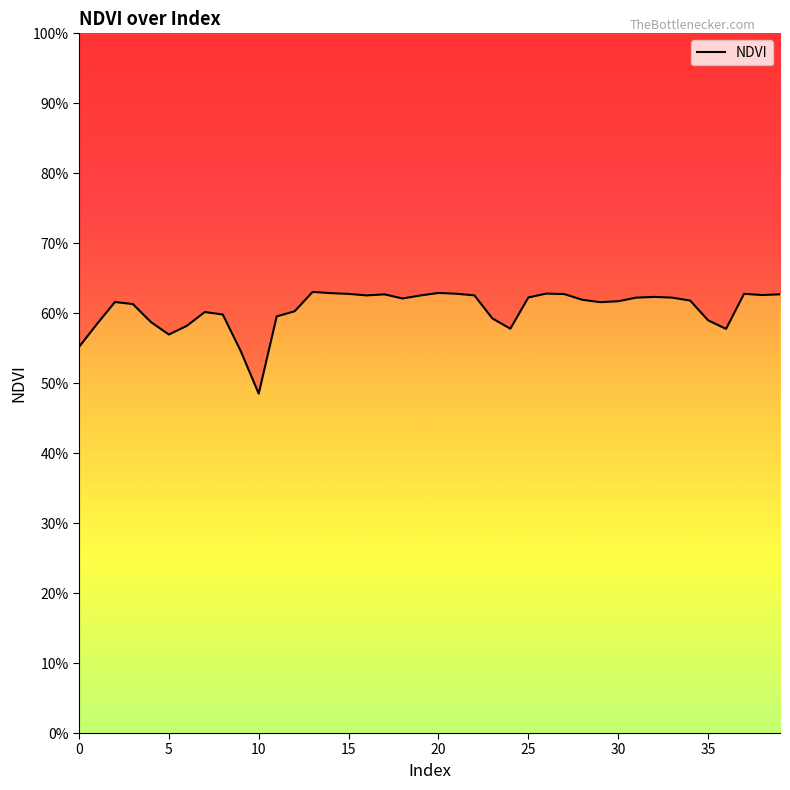

Between 33 and 10, which is larger?

33